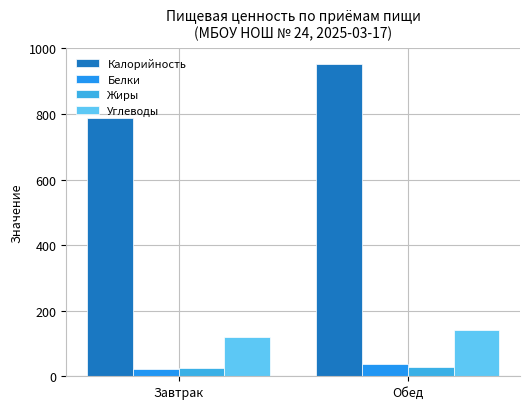

What position from the left is Обед?

2